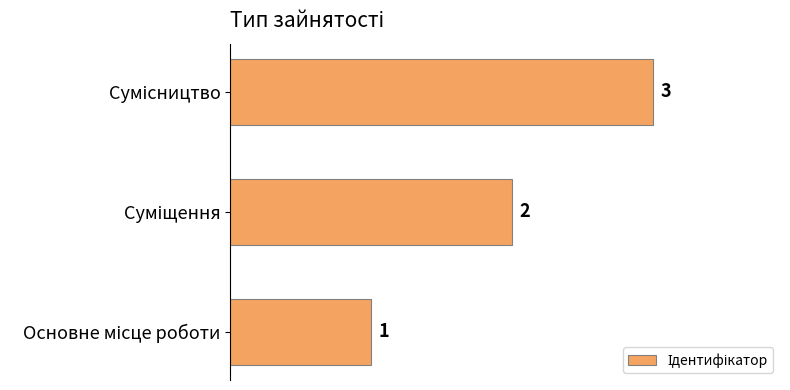

Count the values in the range 1 to 3.

3